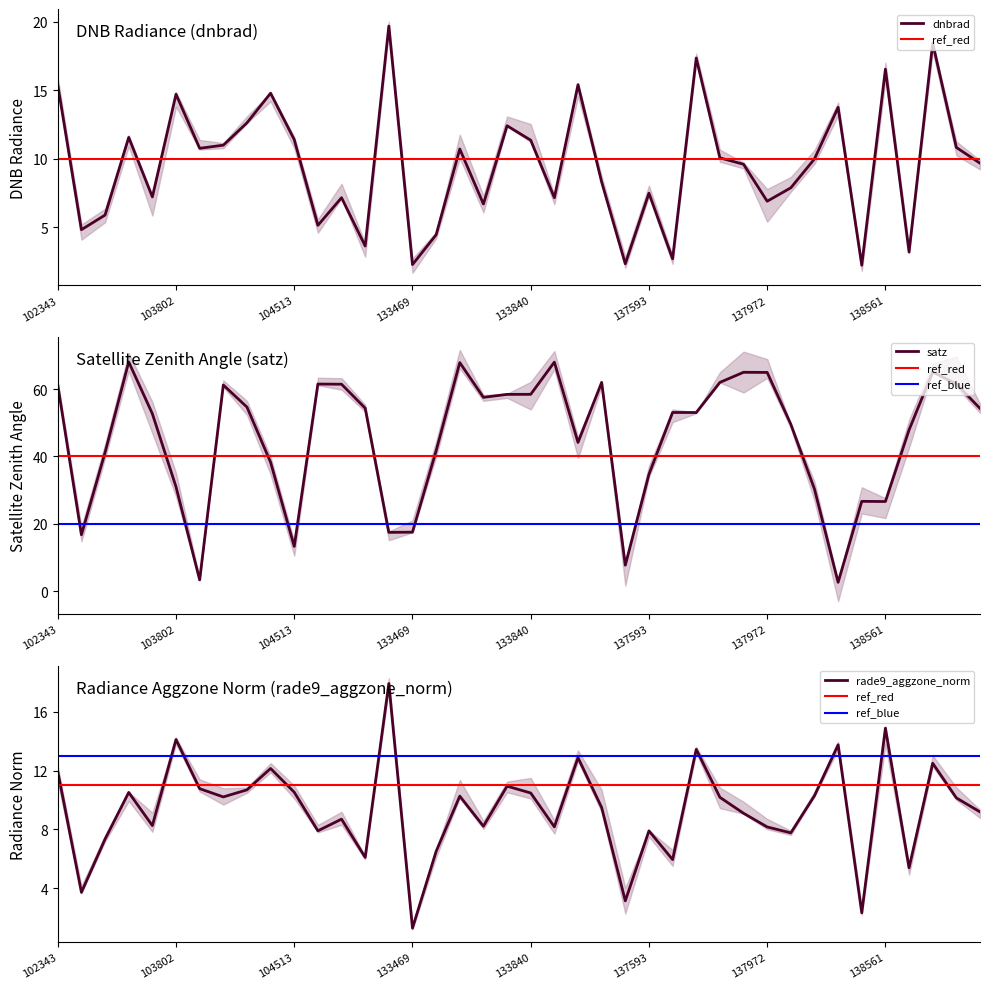

What is the difference between the highest and lowest values at 9?

26.1